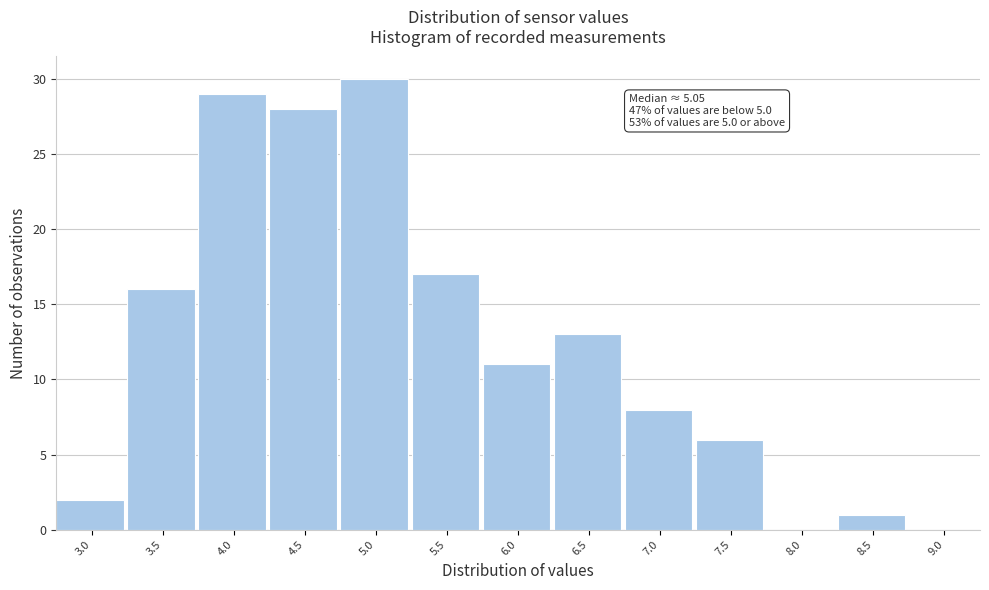

Reading left to right, what are all the values shown in this chart?

3.0=2	3.5=16	4.0=29	4.5=28	5.0=30	5.5=17	6.0=11	6.5=13	7.0=8	7.5=6	8.0=0	8.5=1	9.0=0